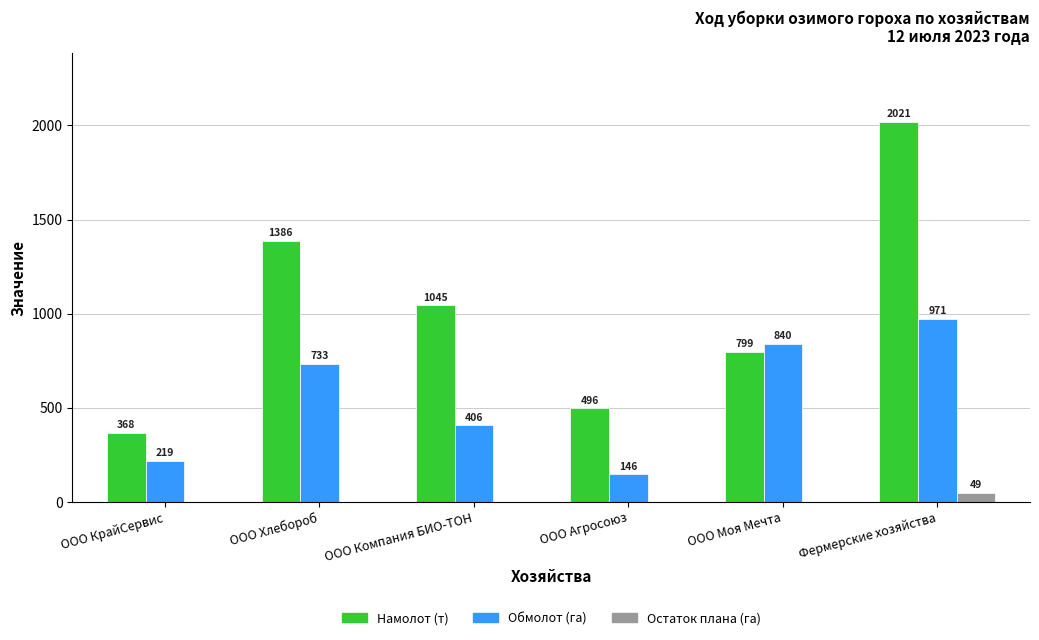

The value of Обмолот (га) at ООО Агросоюз is 146.0. True or false?

True